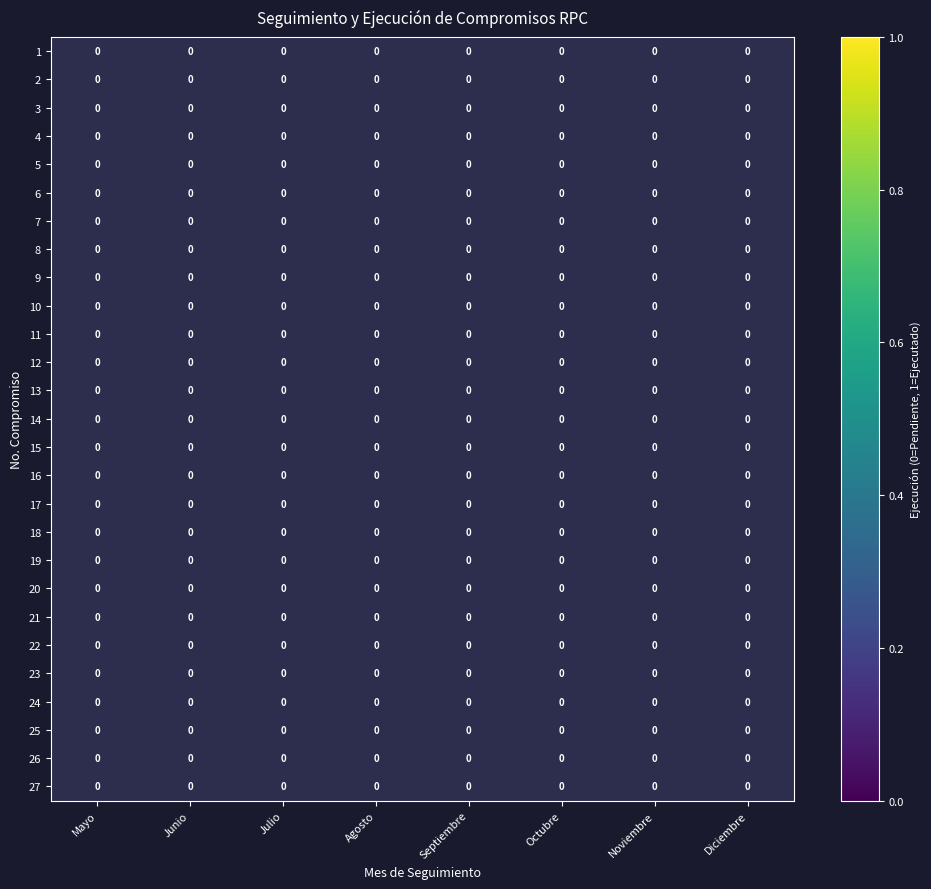

How many data points does each series have?

8